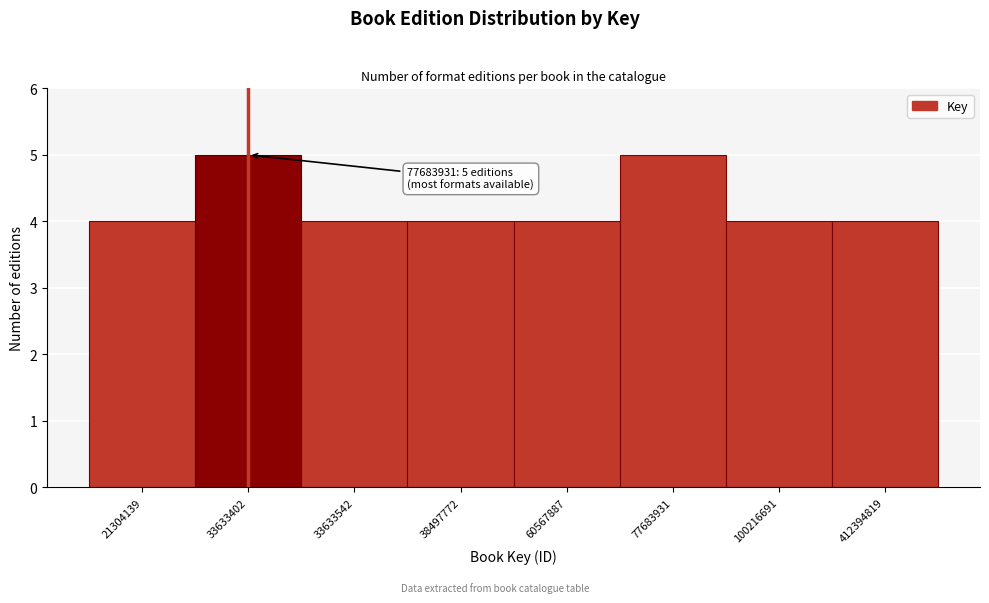

Reading left to right, extract all data points from this chart.

21304139=4	33633402=5	33633542=4	38497772=4	60567887=4	77683931=5	100216691=4	412394819=4